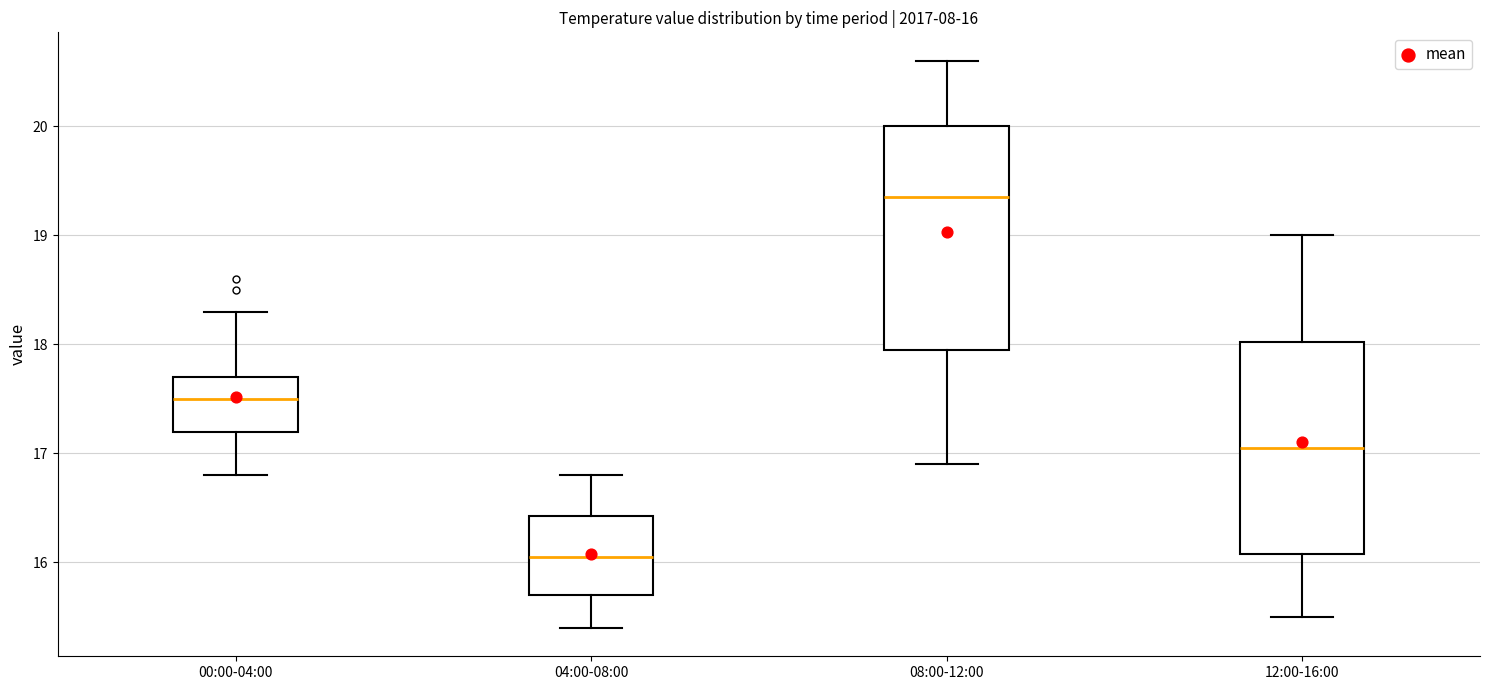

Which box has the highest median line?

08:00-12:00